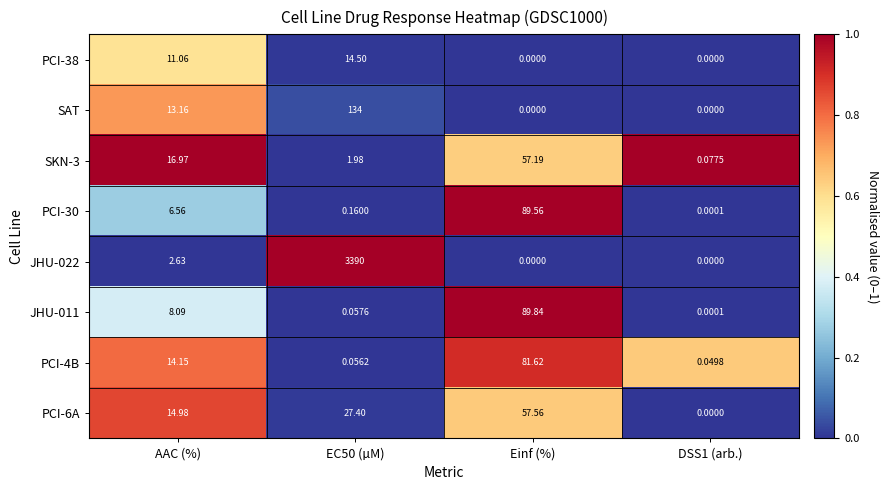

Is the value of PCI-4B at Einf (%) greater than the value of SAT at EC50 (µM)?

No